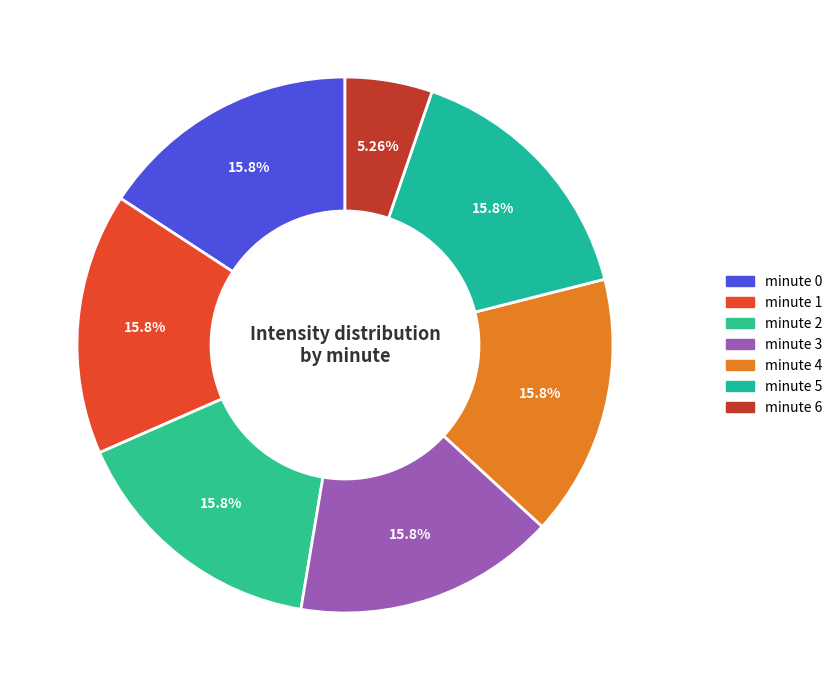

The minute 6 slice represents 5% of the pie. True or false?

True